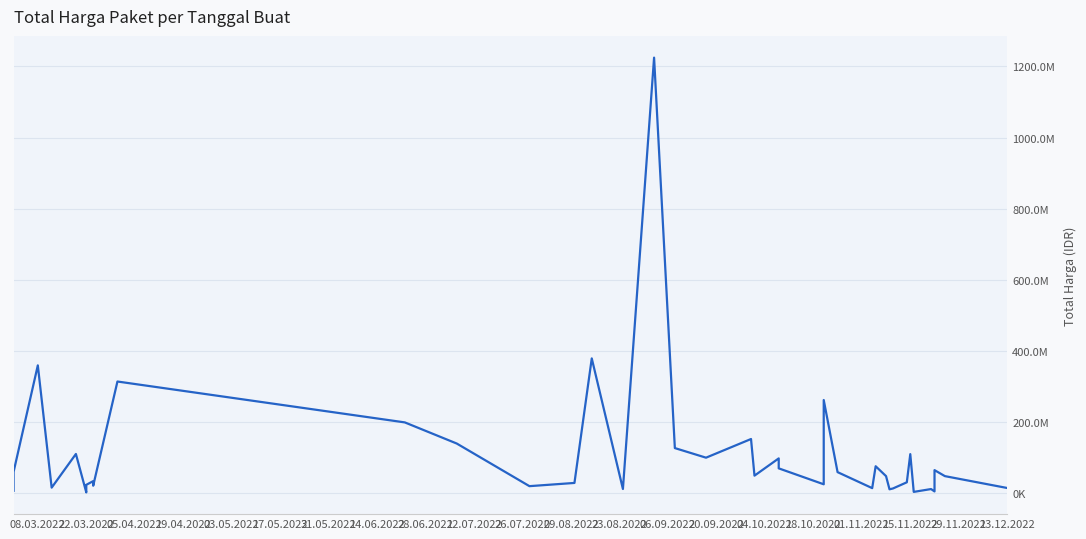

How many interior local peaks (higher than both neighbors) does the data have?

13